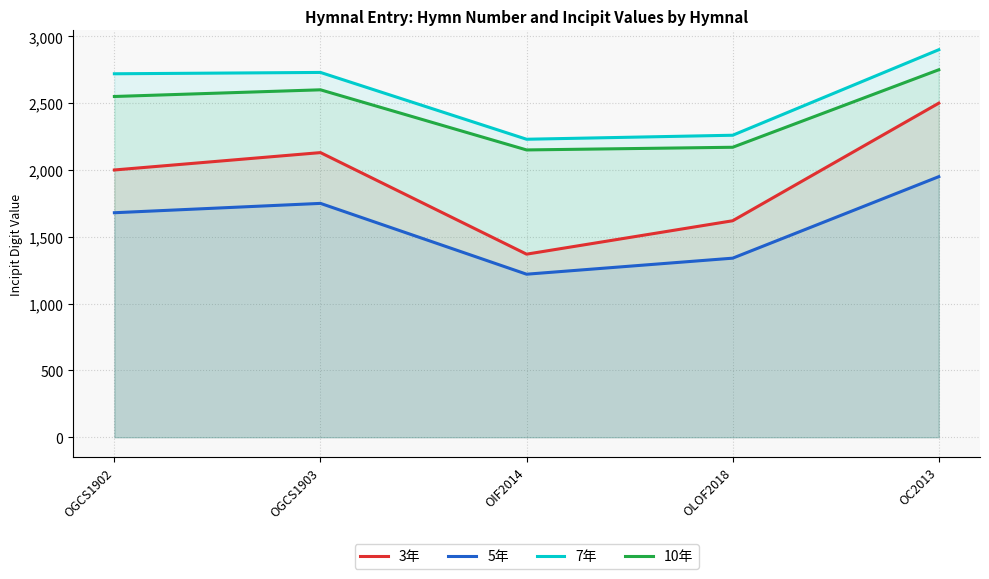

What is the difference between the second highest and minimum values in the 5年 series?

530